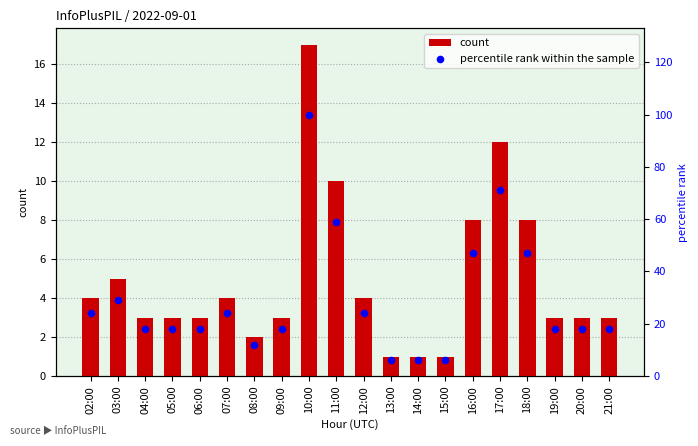

At which category is the sum across all series the highest?

10:00